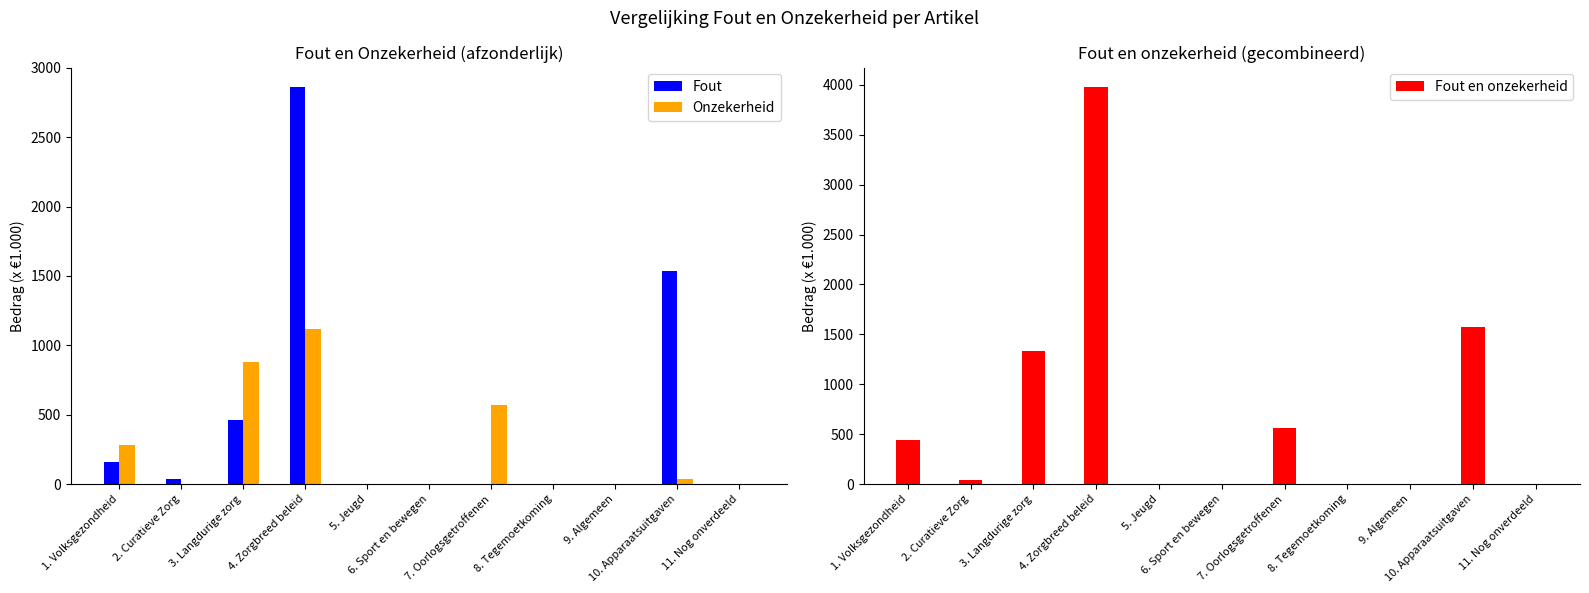

At which category is the sum across all series the highest?

4. Zorgbreed beleid